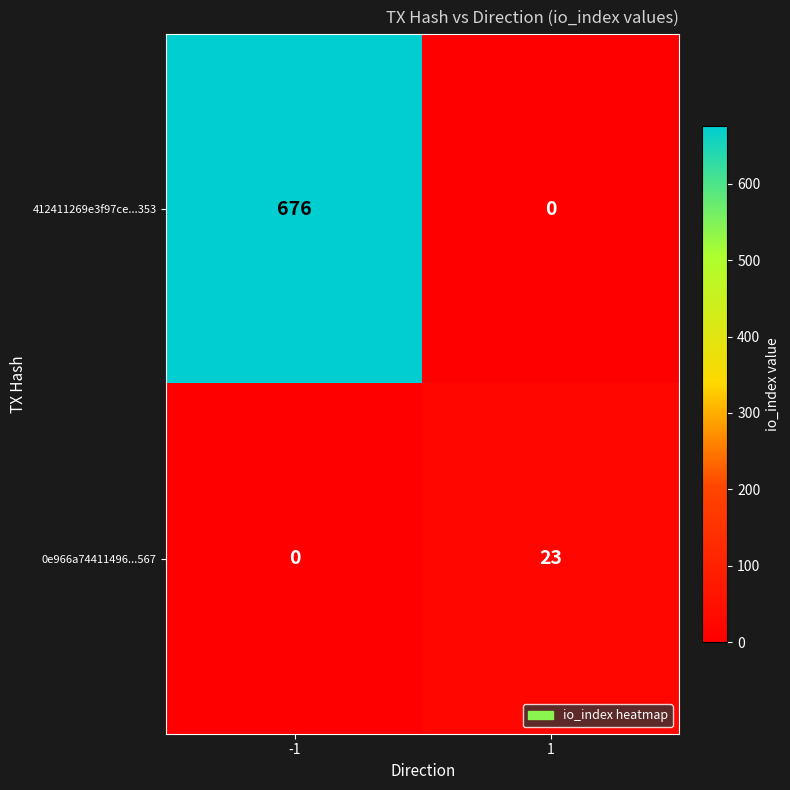

What is the difference between the highest and lowest values at -1?

676